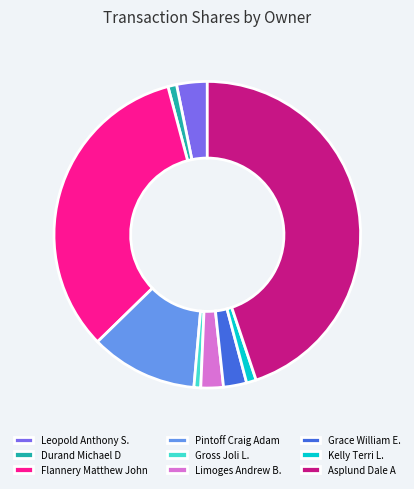

Which slice is the largest?

Asplund Dale A